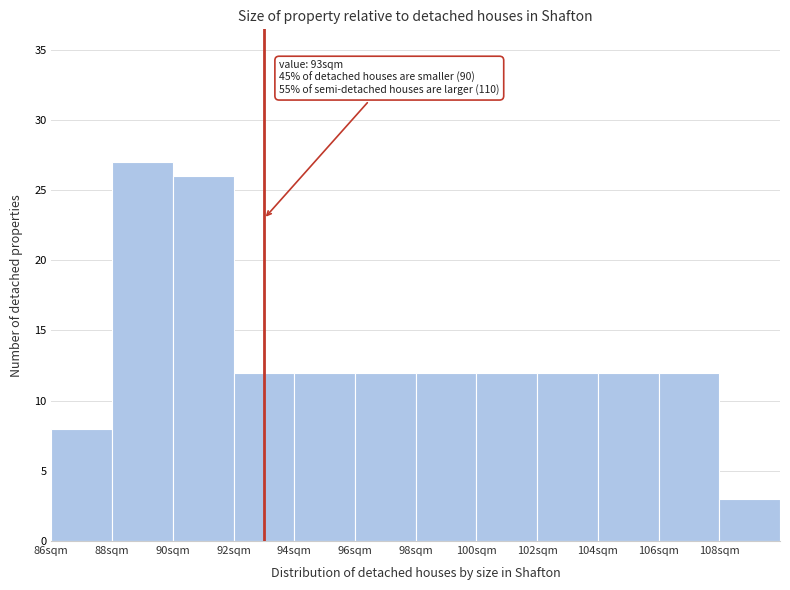

Over which range of the x-axis is the bar tallest?

88 to 90